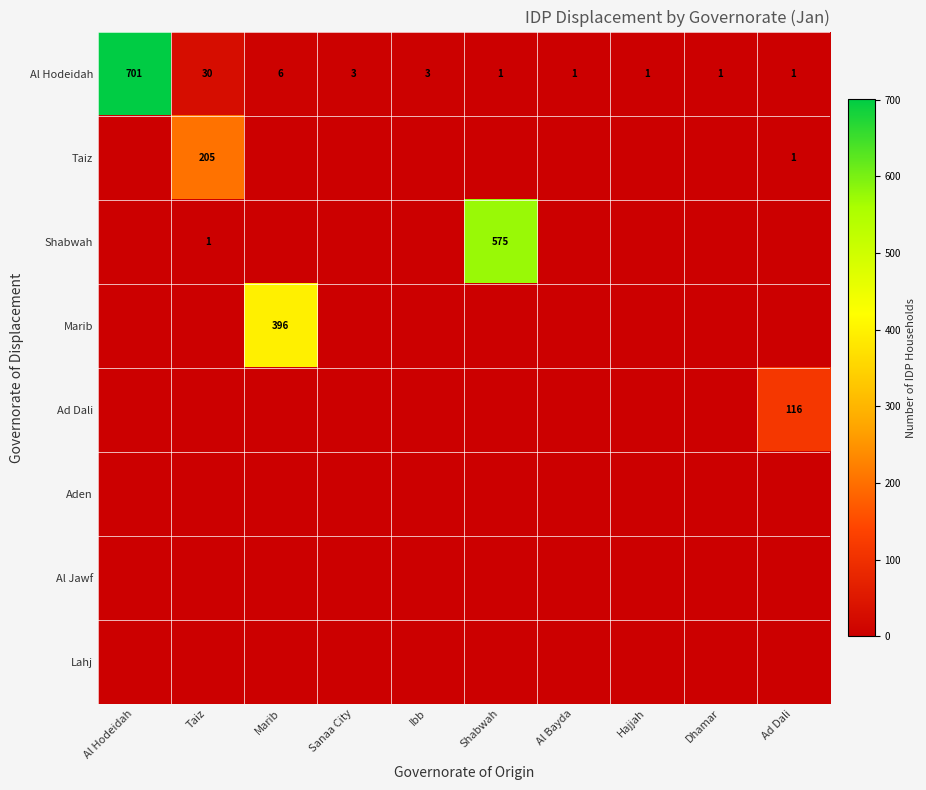

What is the sum of all Al Hodeidah values?

748